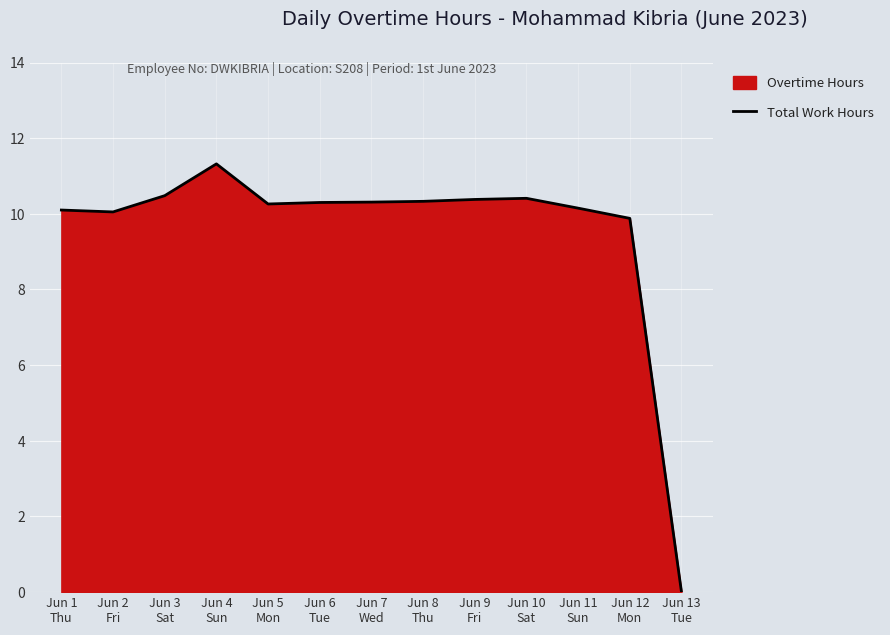

The chart shows a value of 10.4 at Jun 9
Fri. True or false?

True